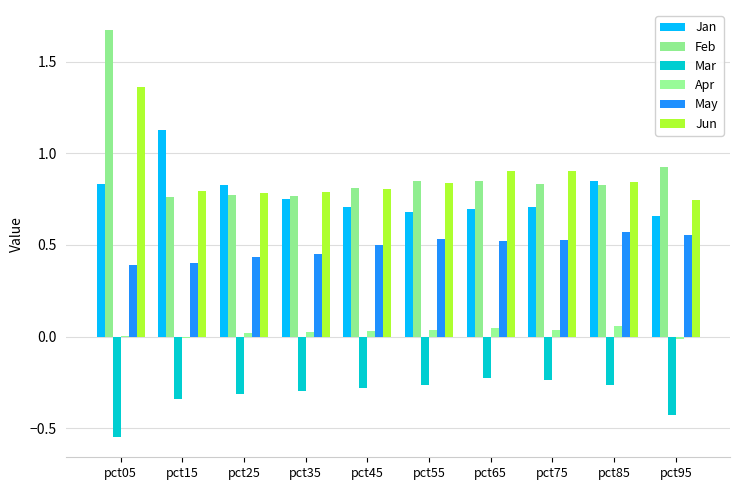

What is the difference between the maximum and minimum values in the Jan series?

0.5